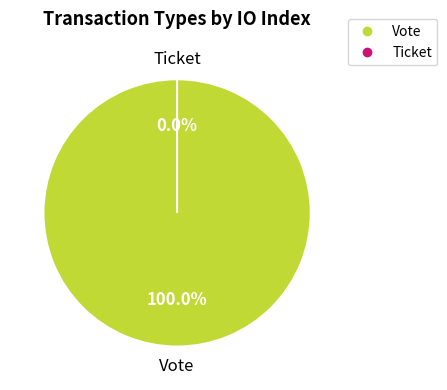

Which category has the smallest portion of the pie?

Ticket